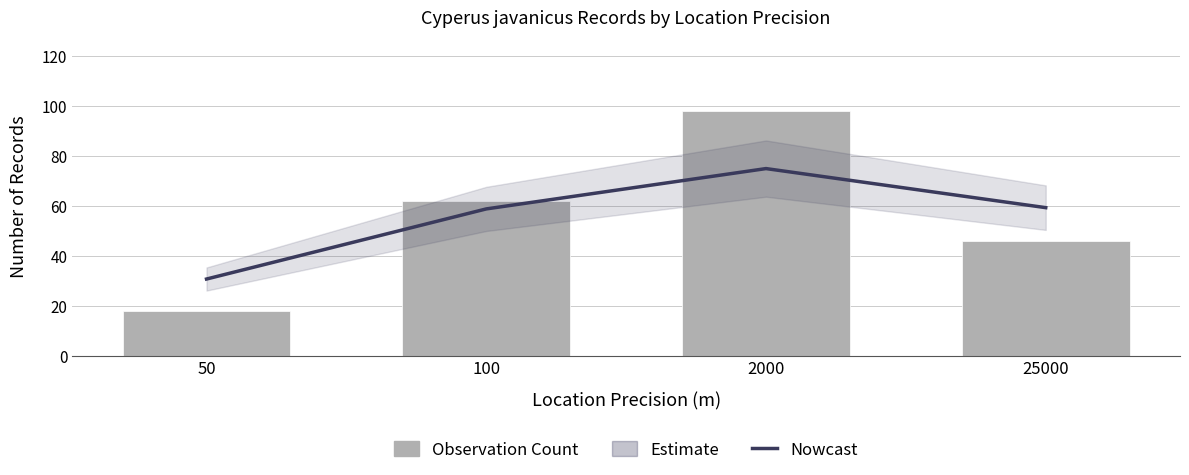

Reading left to right, what are all the values shown in this chart?

Trend (Nowcast): 50=30.8	100=58.9	2000=75.0	25000=59.4
Observation Count: 50=18.0	100=62.0	2000=98.0	25000=46.0